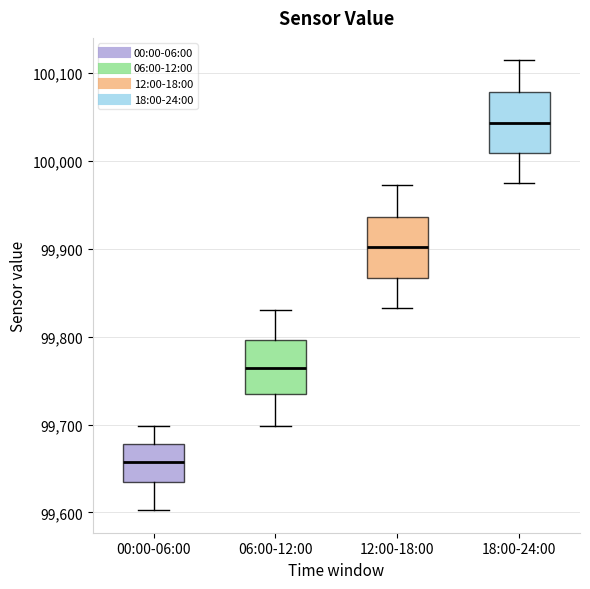

Reading left to right, transcribe this box plot: for each box, give where its median line is, the range the box spans, and where its two whiskers end, as read against the y-axis. The values are not printed on the chart, so give them approximately, as read against the axis.

00:00-06:00: median 99660, box 99630 to 99680, whiskers 99600 to 99700
06:00-12:00: median 99760, box 99730 to 99800, whiskers 99700 to 99830
12:00-18:00: median 99900, box 99870 to 99940, whiskers 99830 to 99970
18:00-24:00: median 100040, box 100010 to 100080, whiskers 99970 to 100110